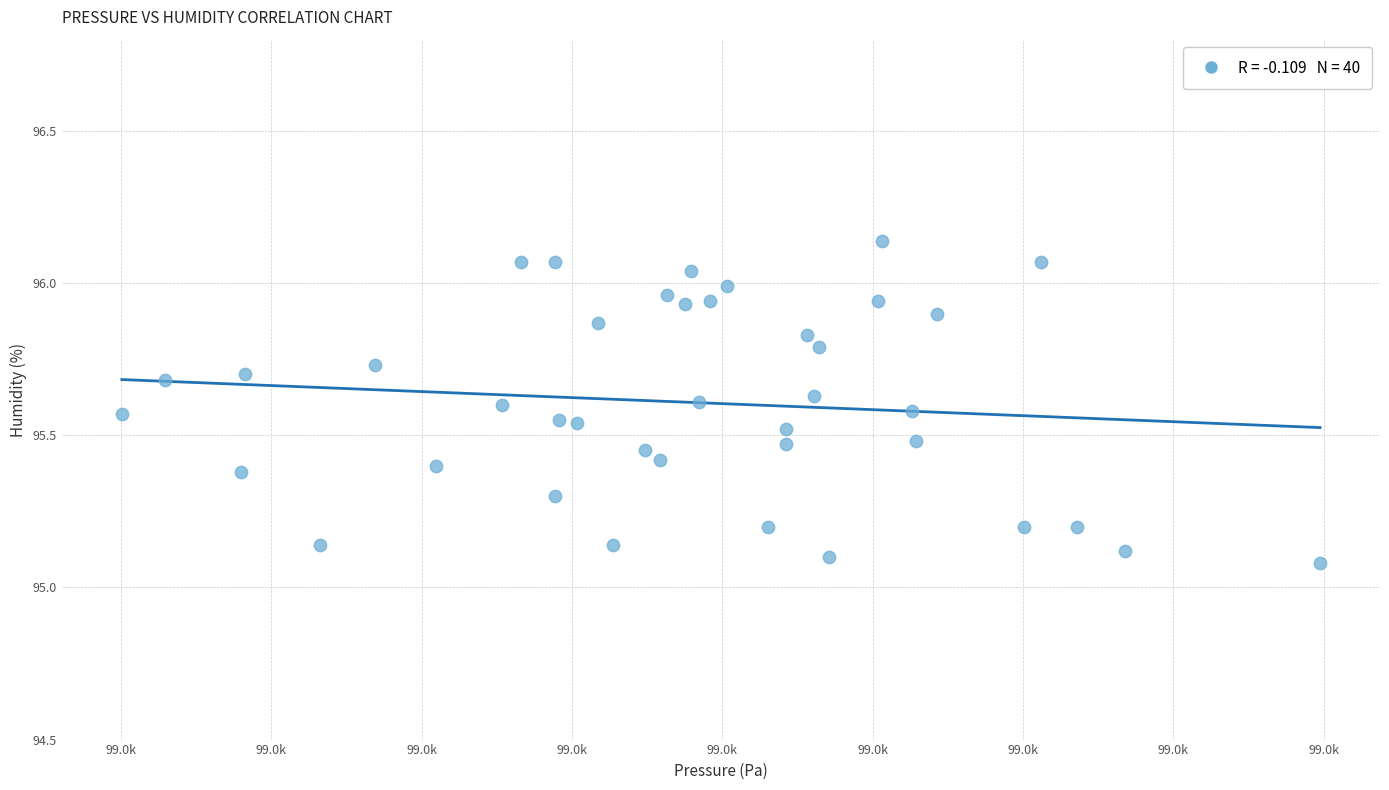

What is the range of X values (max minus min)?

39.9